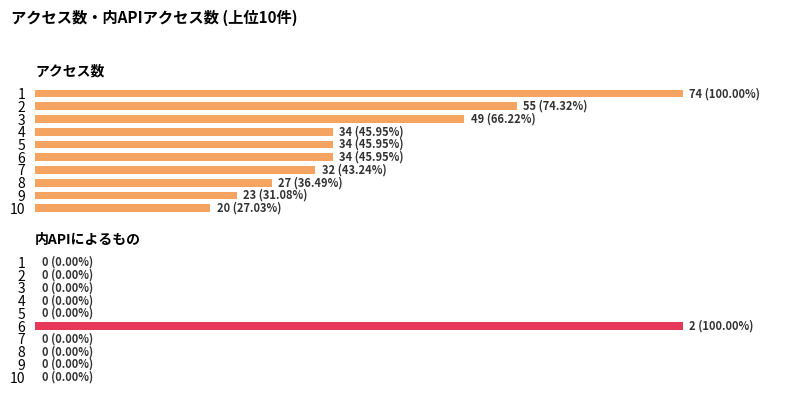

How many groups of bars are there?

10